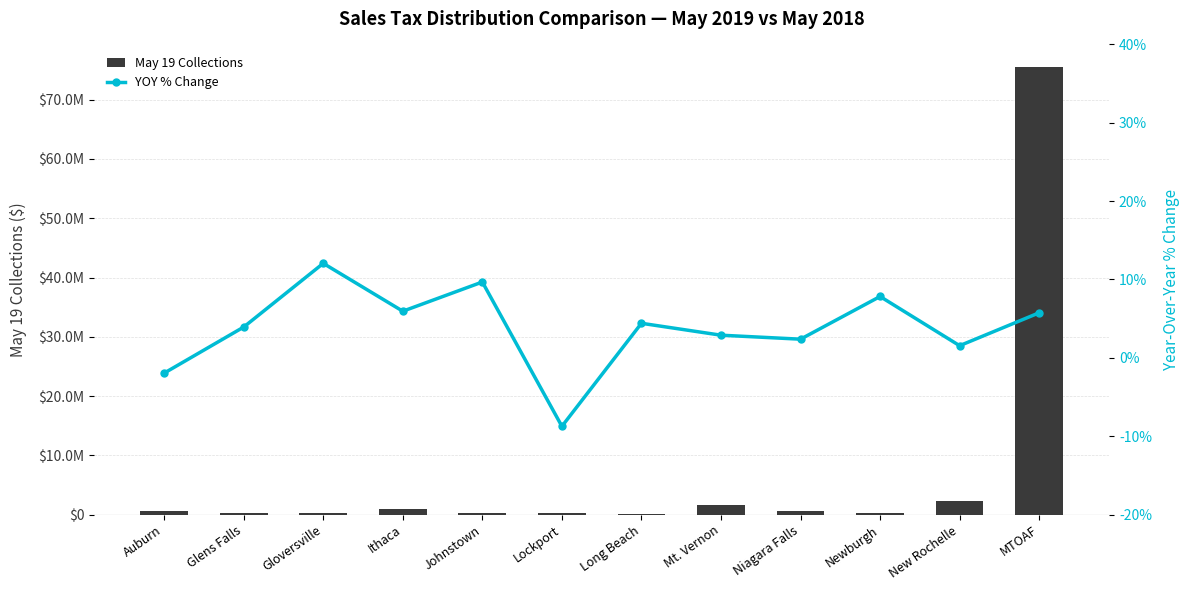

Reading left to right, what are all the values shown in this chart?

May 19 Collections: 658930.7	253373.4	310136.2	882093.5	320527.3	199870.6	155304.6	1553343.1	663871.6	176248.8	2240378.7	75552556.4
YOY % Change: -1.9	3.9	12.1	5.9	9.7	-8.7	4.4	2.9	2.4	7.8	1.6	5.8